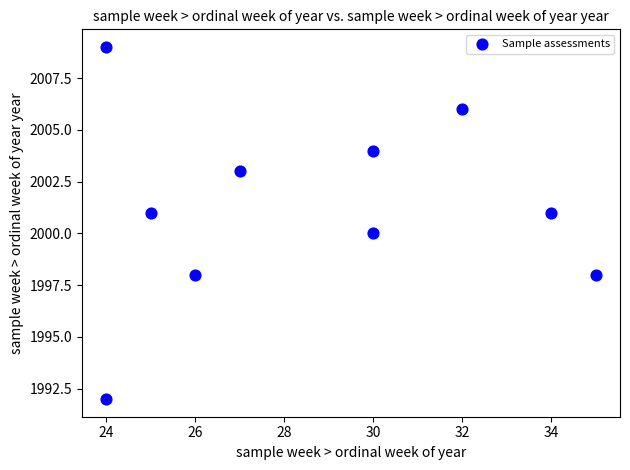

What is the average X value?

29